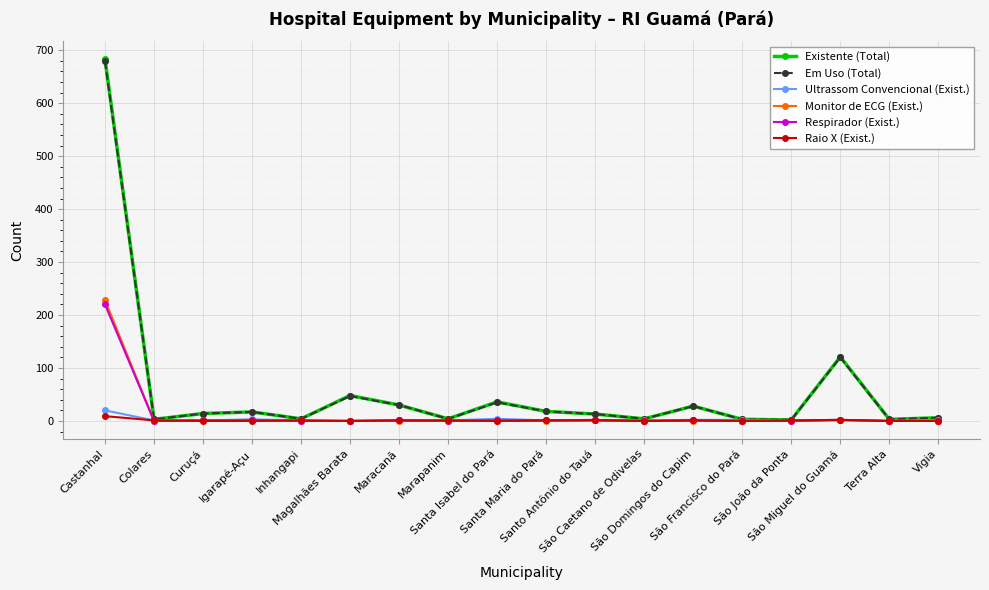

What position from the right is São João da Ponta?

4